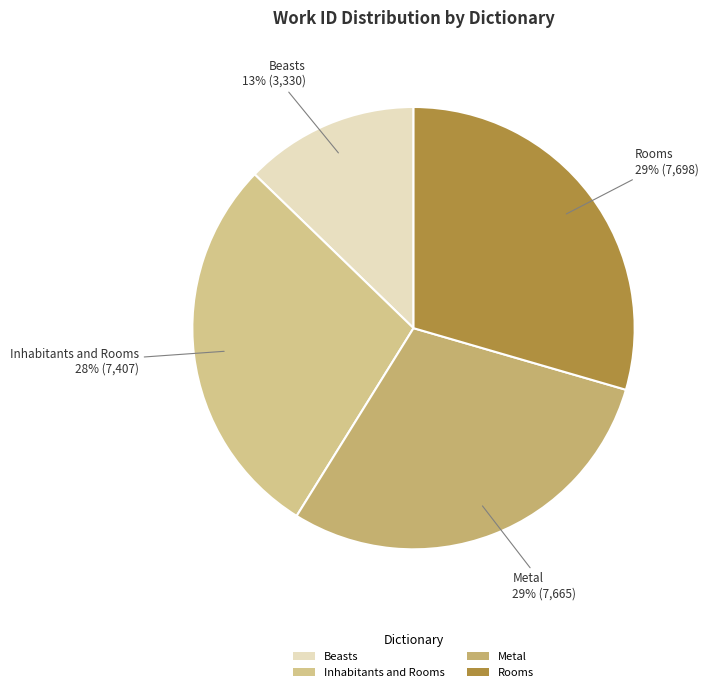

What is the smallest slice in the pie chart?

Beasts